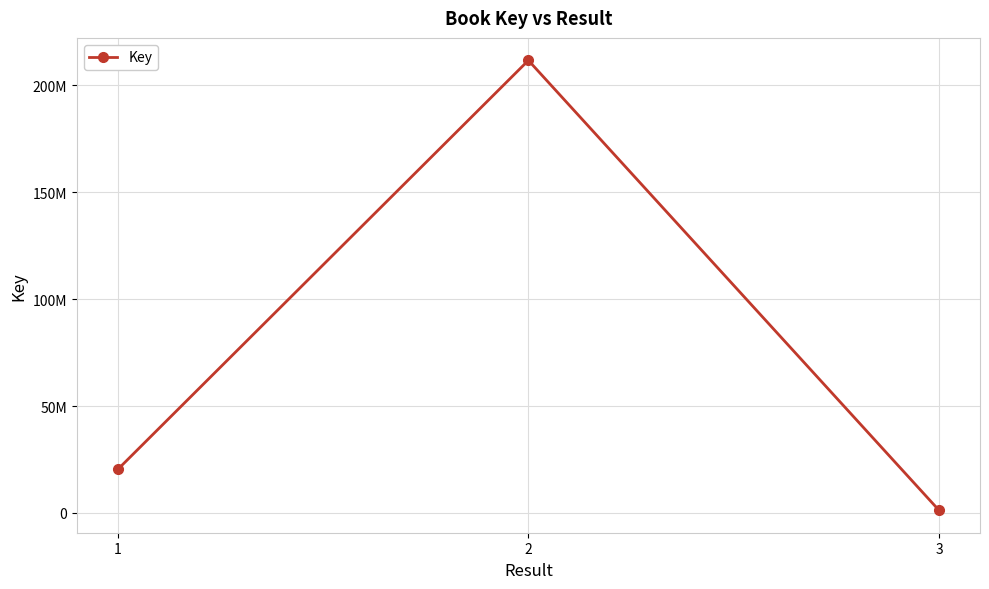

Reading left to right, extract all data points from this chart.

1=20379506	2=211719660	3=1257726